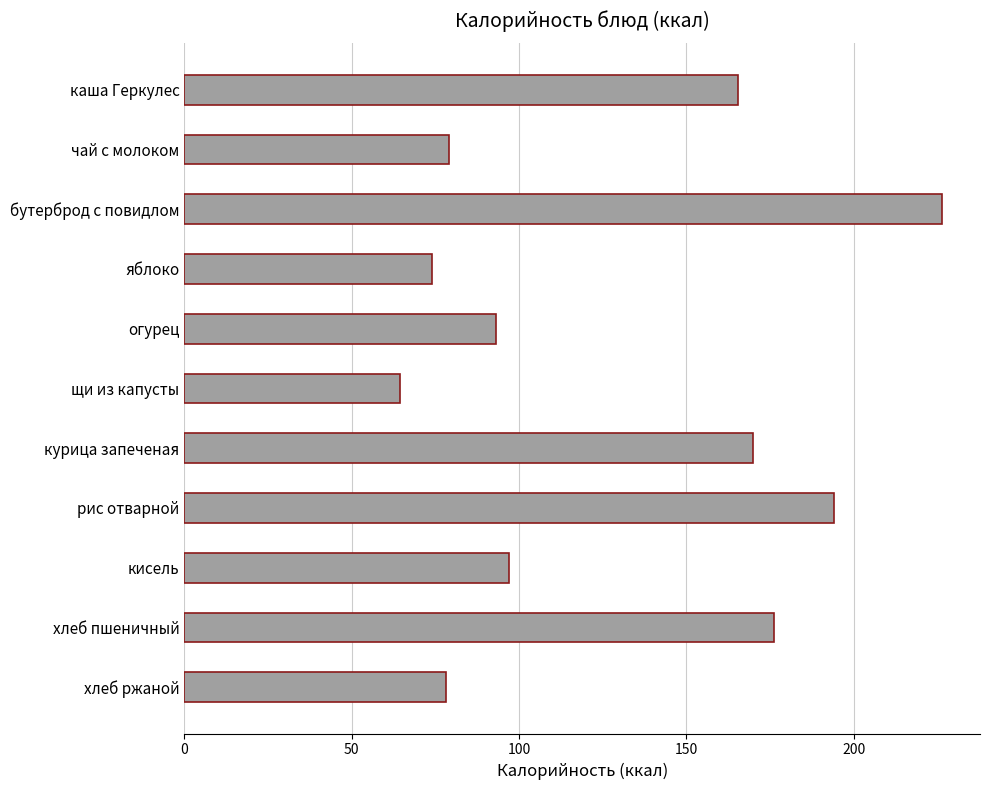

Read the value at щи из капусты.

64.3